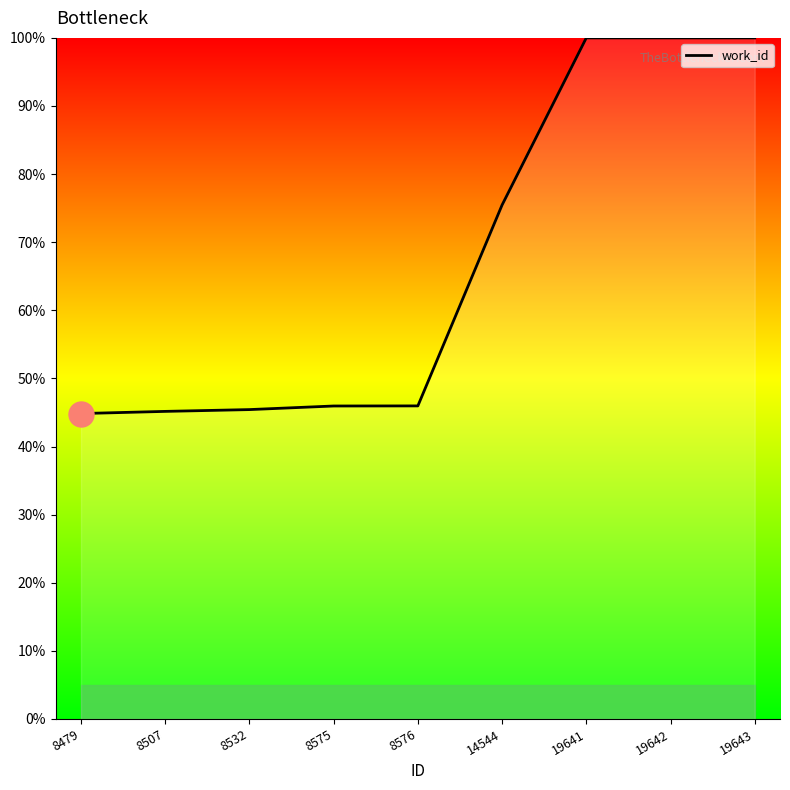

What is the change in value from 8507 to 8575?

+0.8